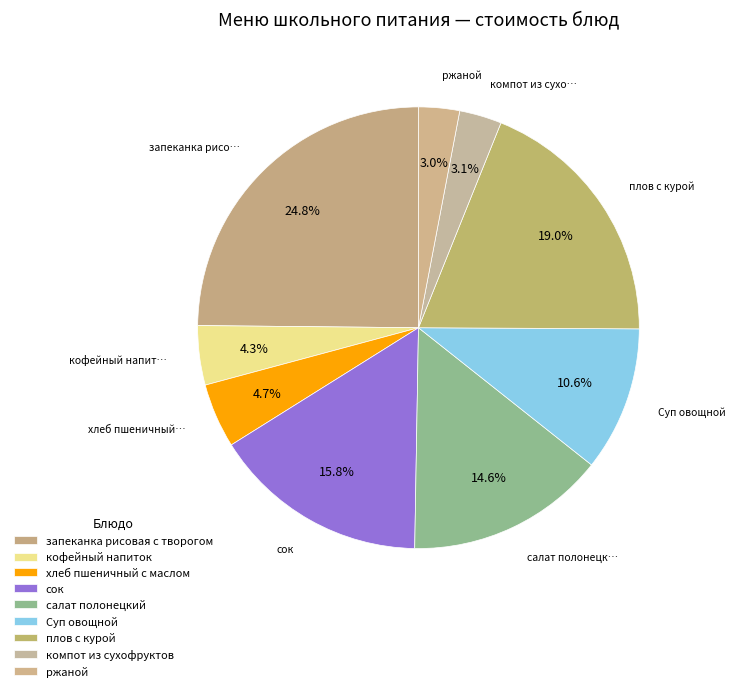

How many slices are in this pie chart?

9